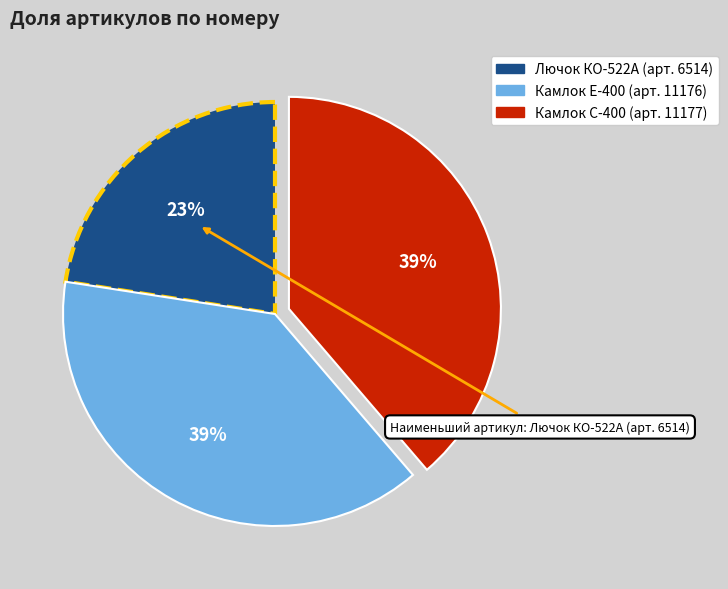

How many slices are in this pie chart?

3